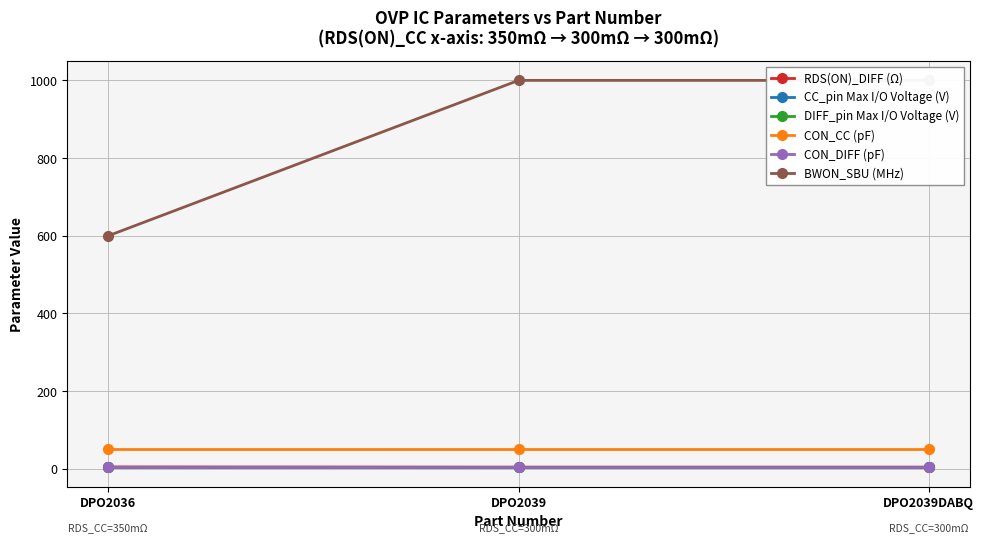

Between DPO2039DABQ and DPO2036, which is larger?

DPO2036